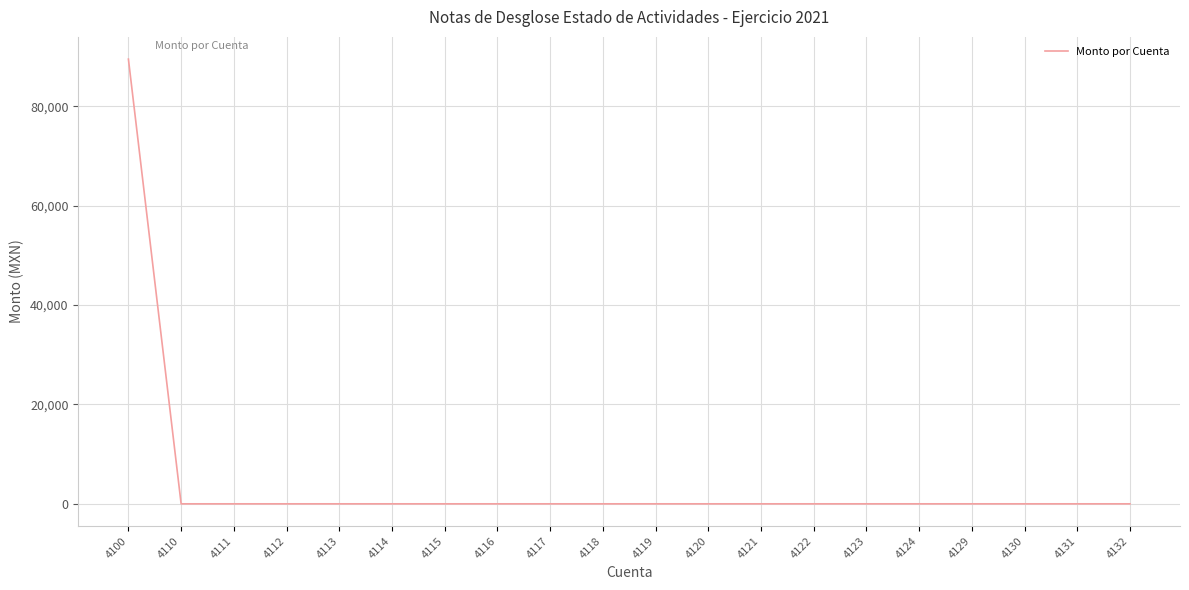

The value at 4100 is 89469.7. True or false?

True